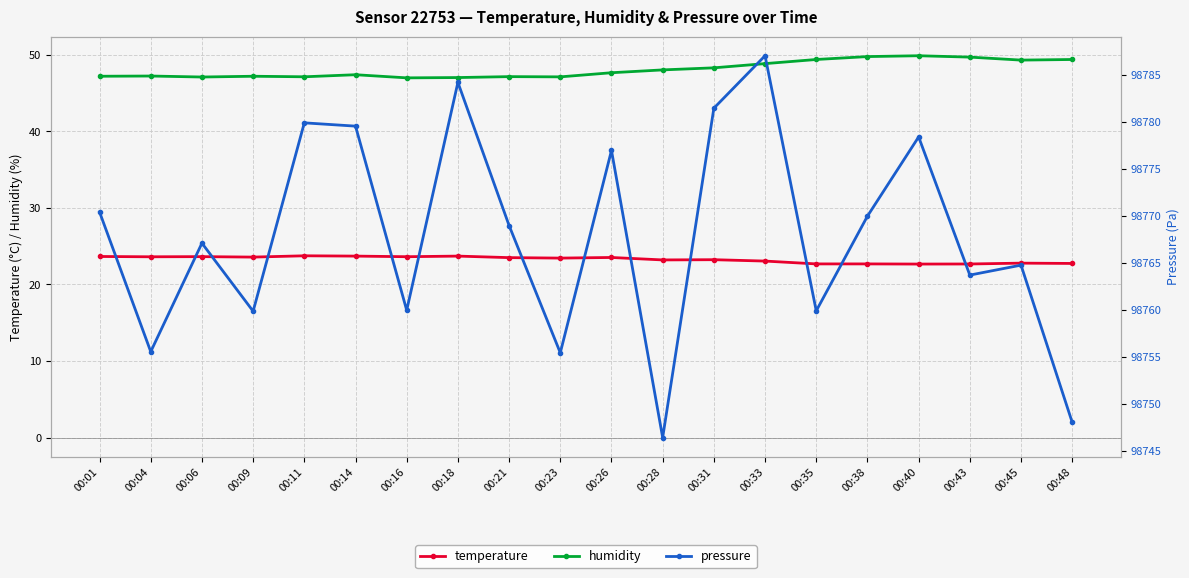

Between 00:38 and 00:01, which is larger?

00:01